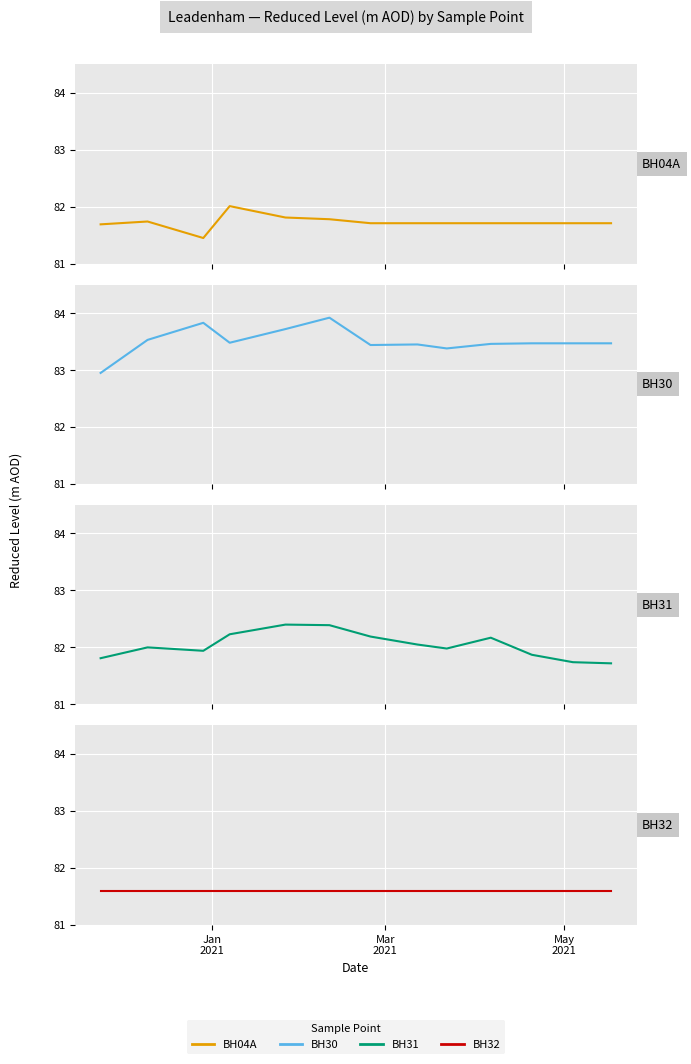

What is the value of the BH04A point at the 1st from the left?

81.7